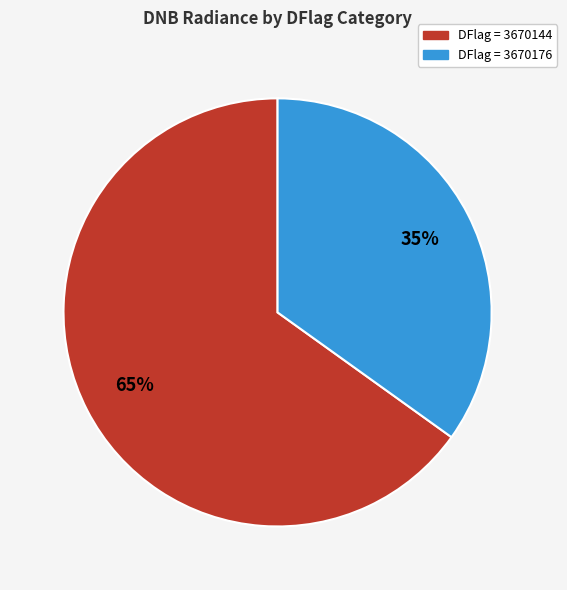

To the nearest percent, what is the average slice percentage?

50%